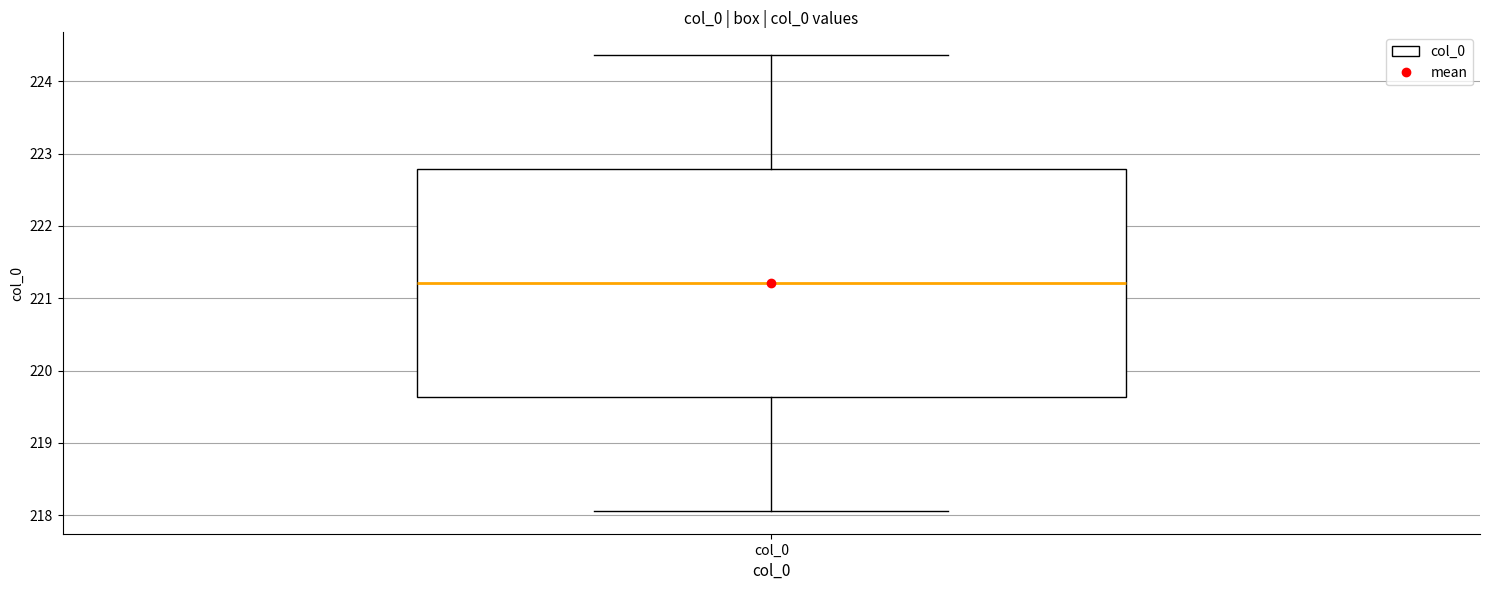

Transcribe this box plot: give where the median line is, the range the box spans, and where the two whiskers end, as read against the y-axis. The values are not printed on the chart, so give them approximately, as read against the axis.

median 221.2, box 219.6 to 222.8, whiskers 218.1 to 224.4